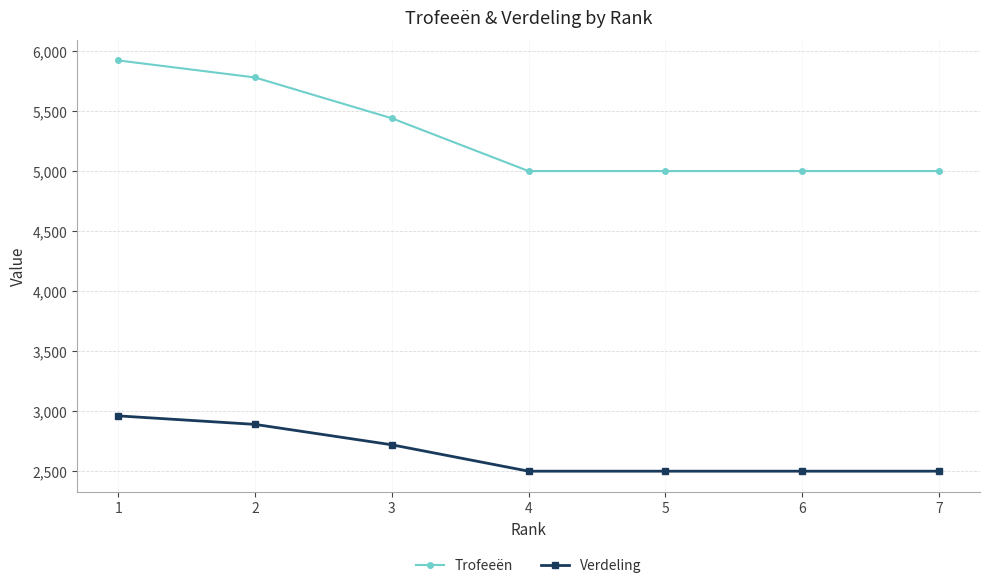

How many data points in Trofeeën are above 5001?

3